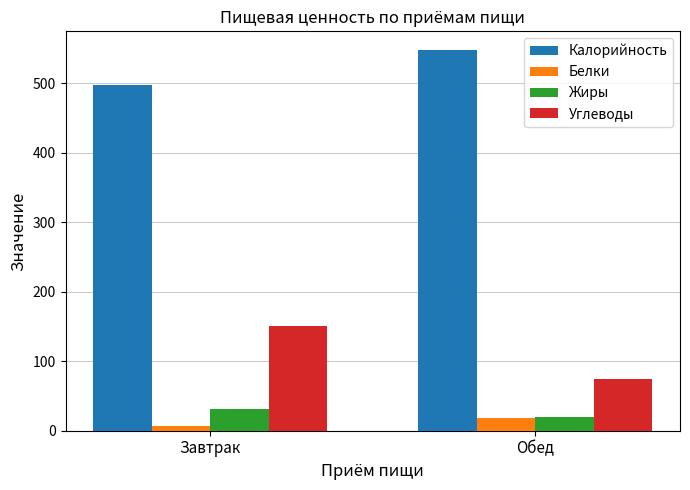

At which label does Углеводы reach its peak?

Завтрак